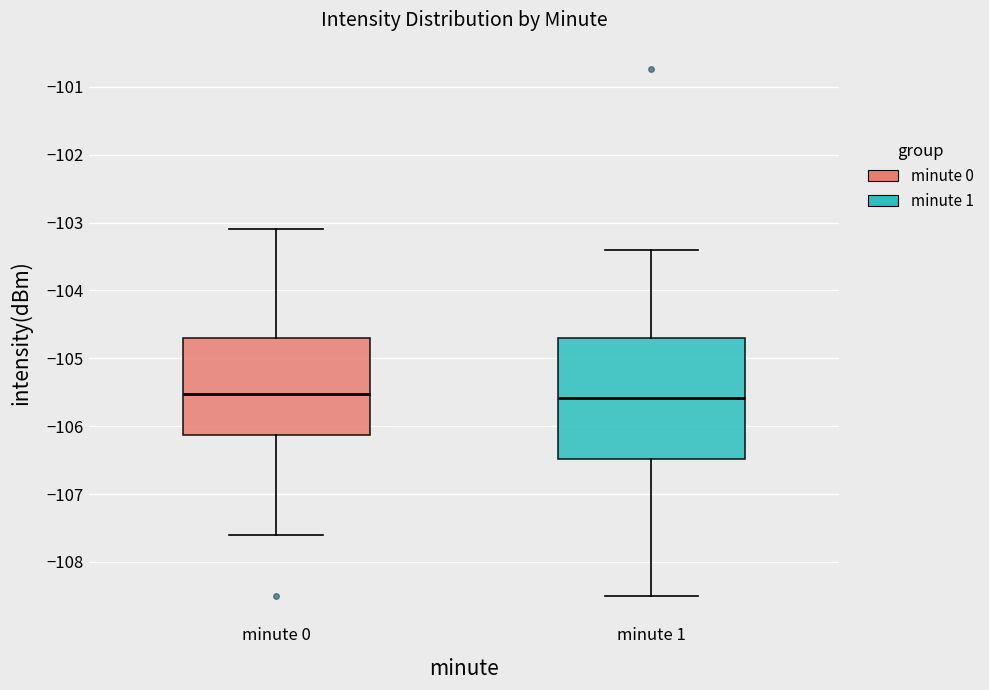

Where does the upper whisker of the box for minute 0 end on the y-axis? The values are not printed on the chart, so give them approximately, as read against the axis.

-103.1